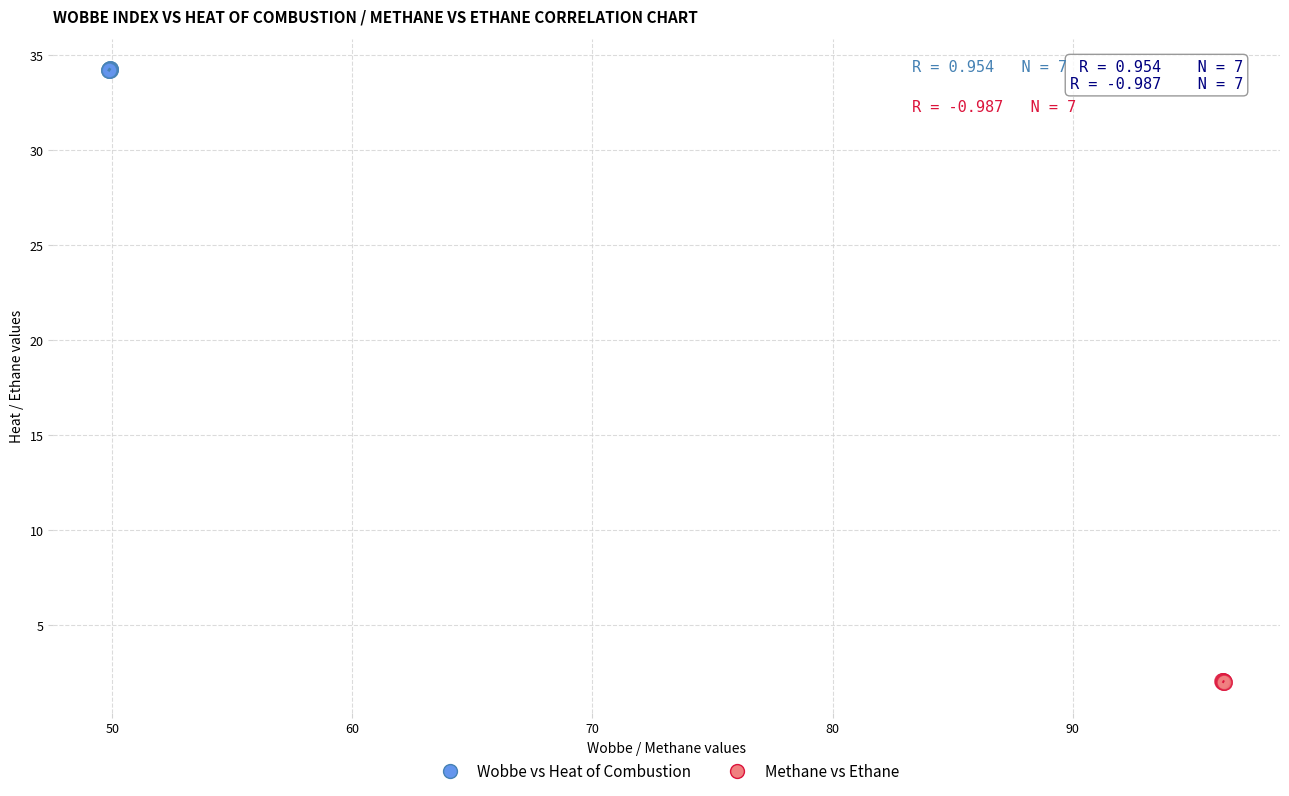

Which series has the widest spread of Y values?

Methane vs Ethane